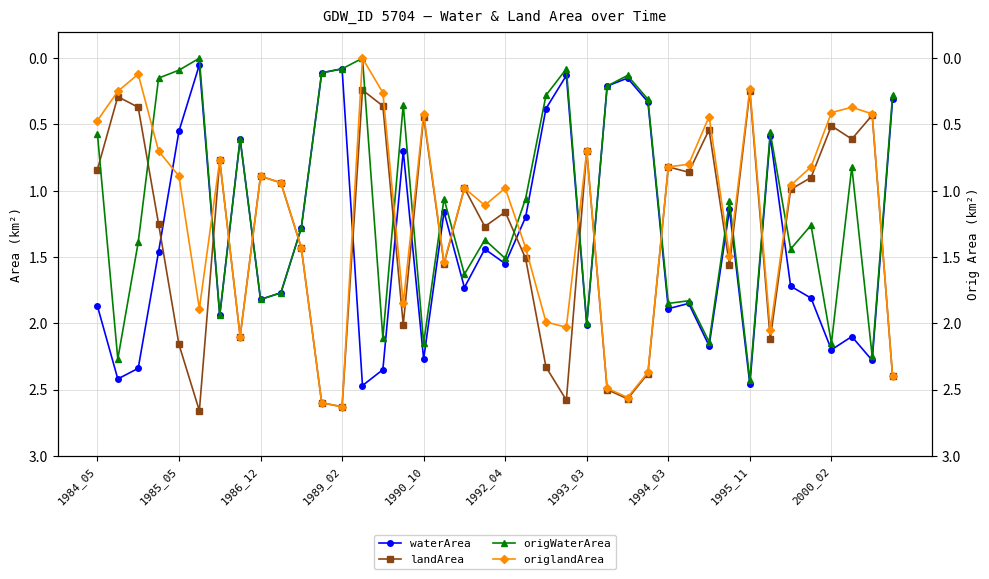

Count the number of data series in this chart.

4